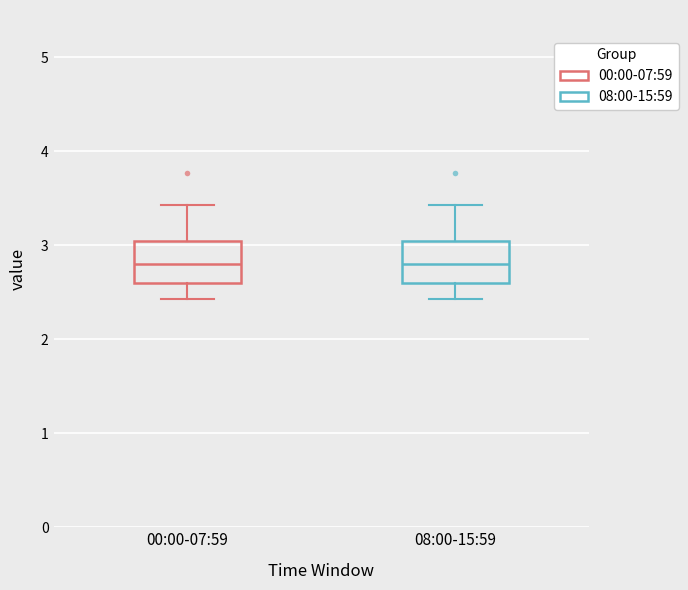

Reading left to right, read every box against the y-axis: the position of its median line, the range the box covers, and the ends of its whiskers. The values are not printed on the chart, so give them approximately, as read against the axis.

00:00-07:59: median 2.8, box 2.6 to 3.0, whiskers 2.4 to 3.4
08:00-15:59: median 2.8, box 2.6 to 3.0, whiskers 2.4 to 3.4